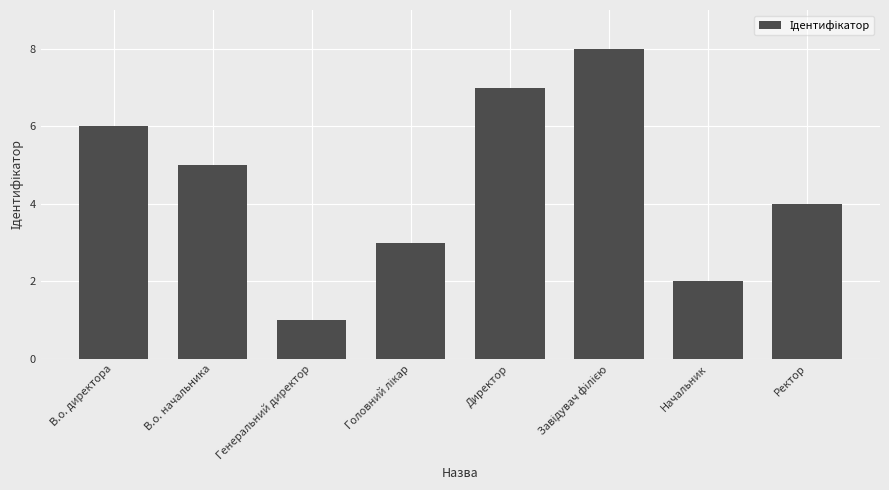

What is the difference between the maximum and minimum values?

7